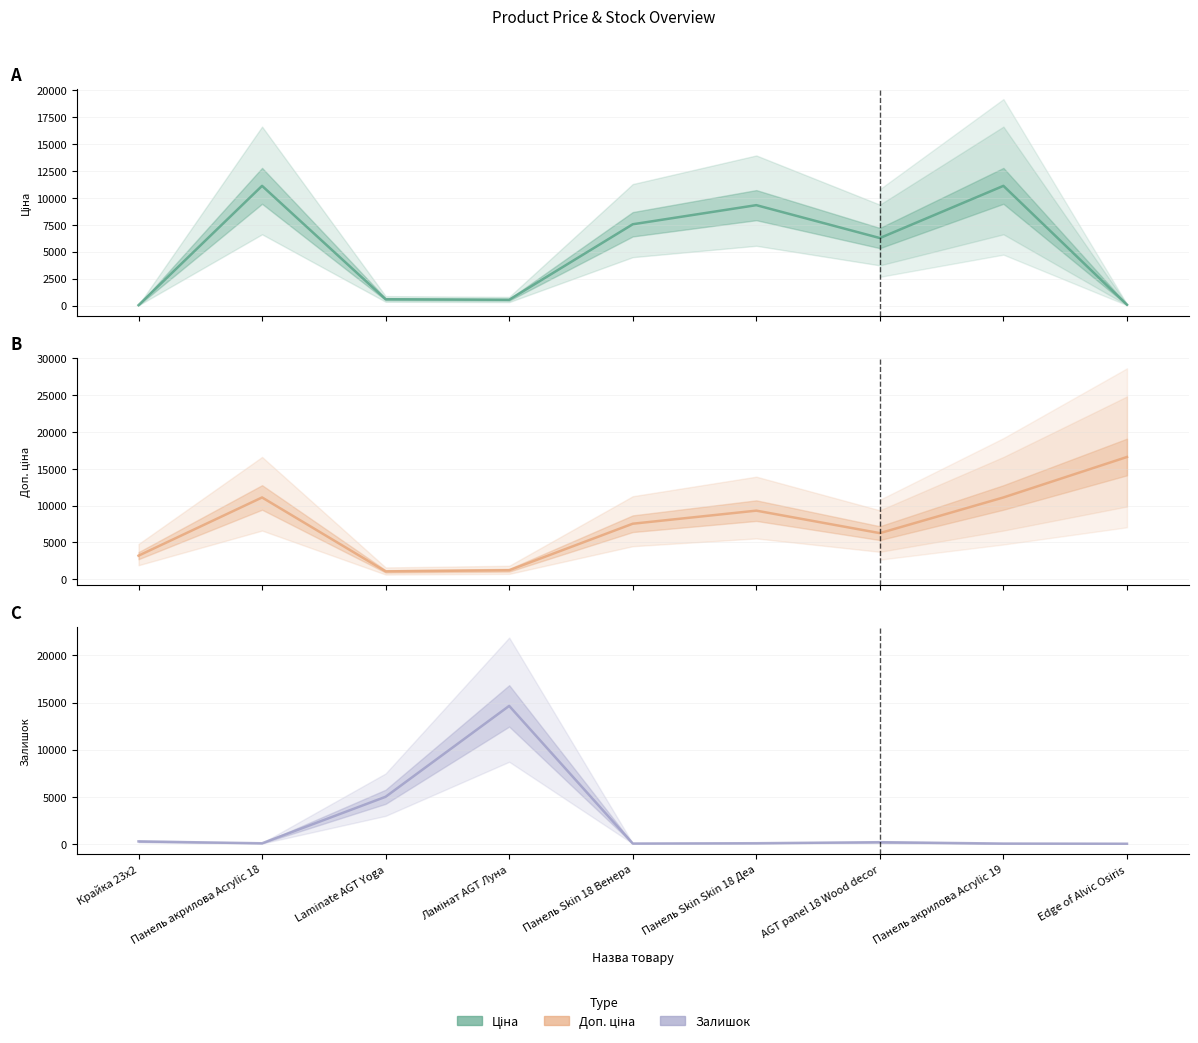

Between Laminate AGT Yoga and Панель акрилова Acrylic 18, which is larger?

Панель акрилова Acrylic 18